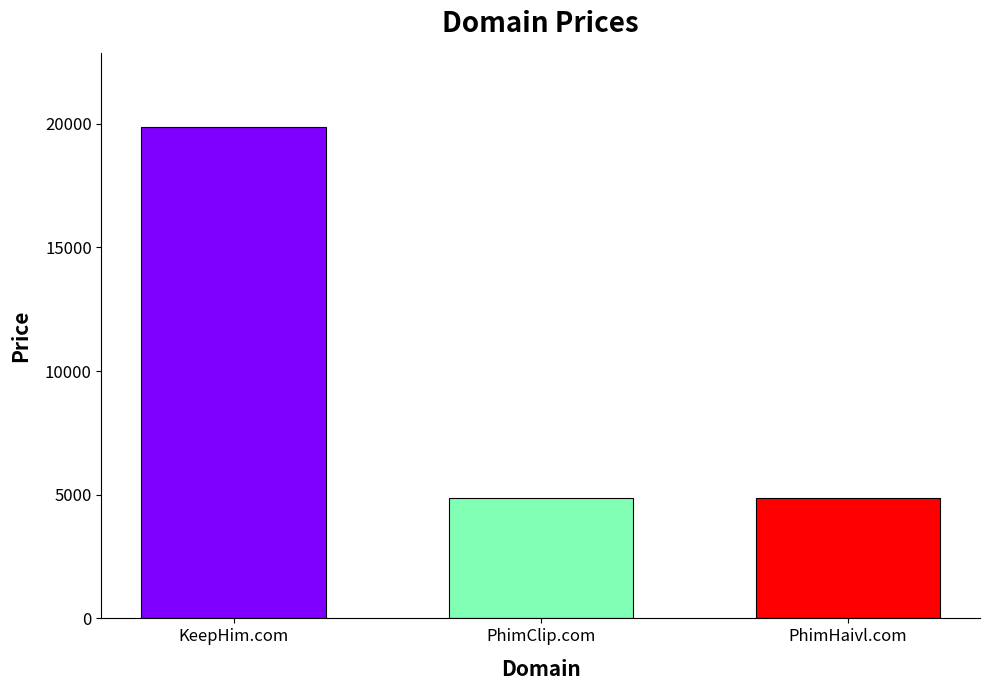

What is the sum of the values at KeepHim.com and PhimHaivl.com?

24776